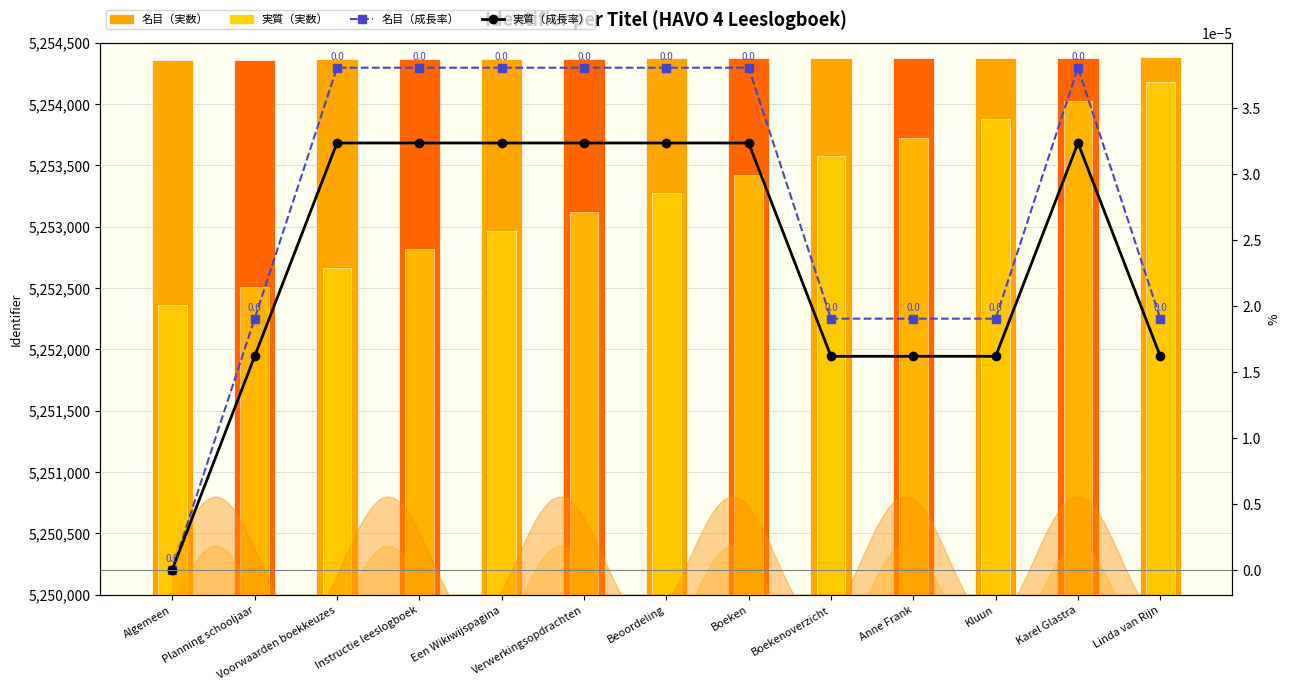

Which category has the highest value across all series?

Linda van Rijn